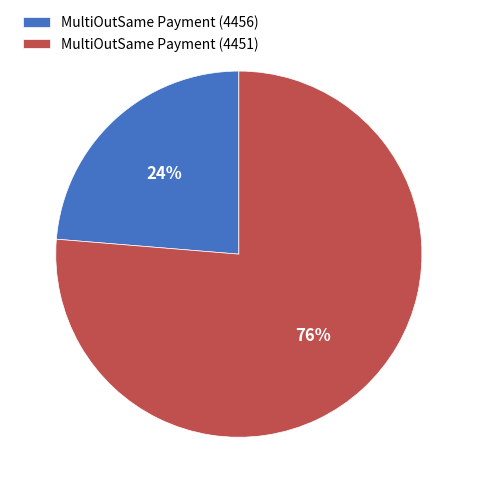

To the nearest percent, what is the combined percentage of MultiOutSame Payment (4451) and MultiOutSame Payment (4456)?

100%